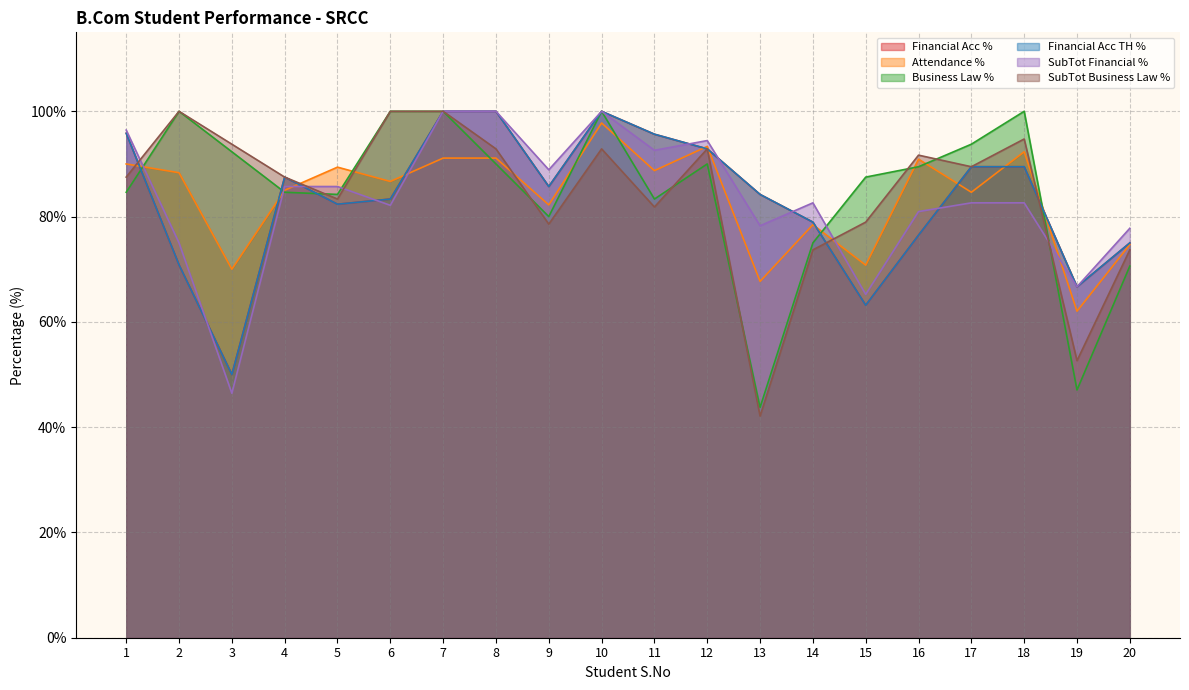

What is the sum of all Financial Acc TH % values?

1667.5